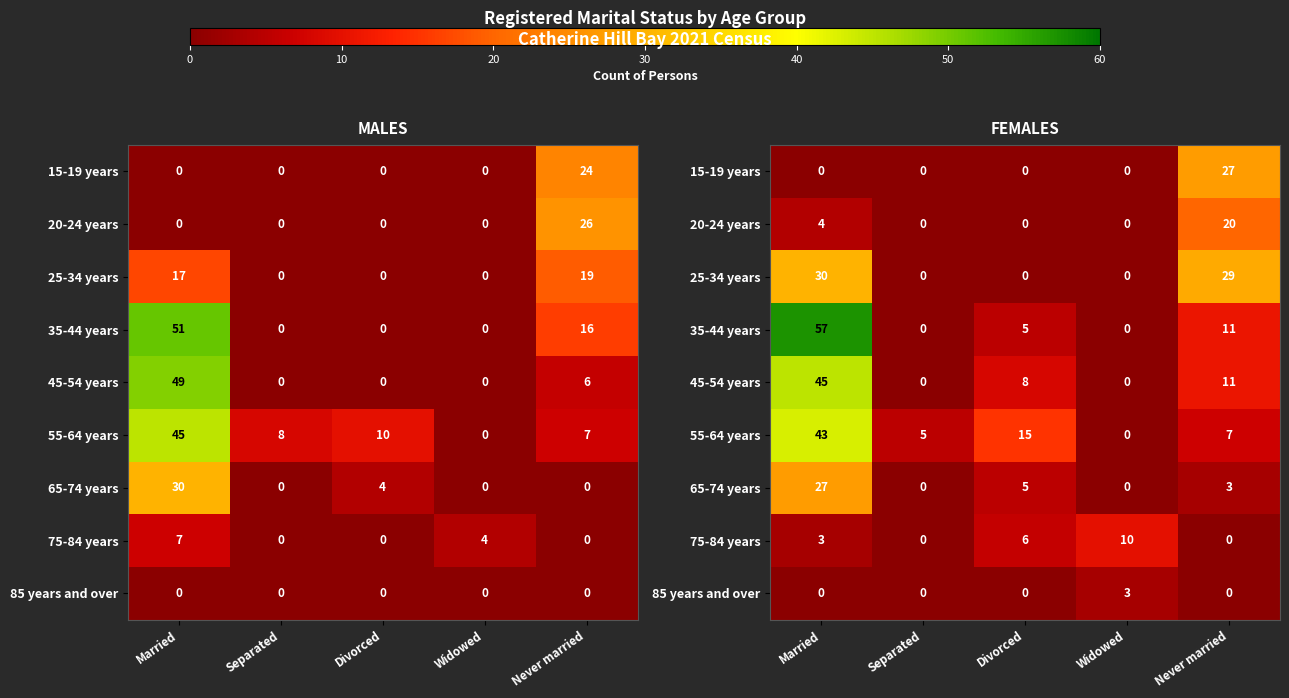

What is the difference between the maximum and second lowest values in the 85 years and over series?

3